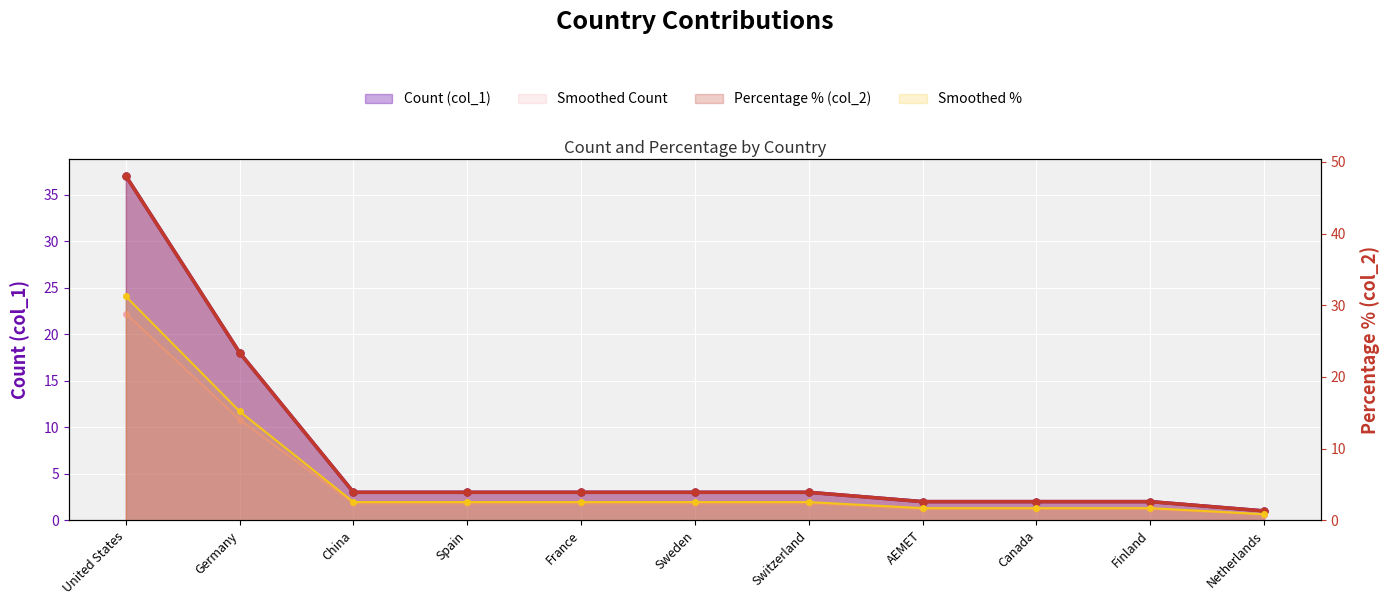

What is the spread (max minus min) of values at Sweden?

1.2